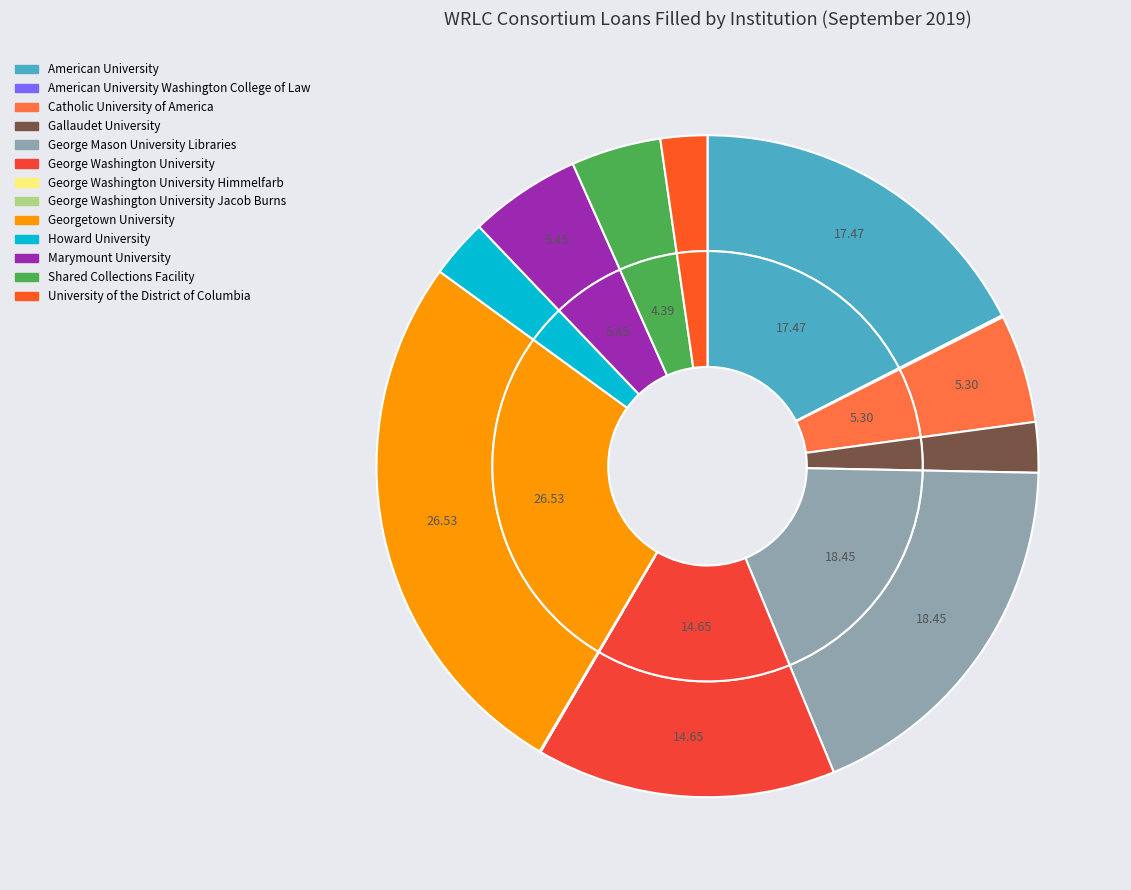

Is the sum of George Mason University Libraries and Georgetown University greater than half?

No